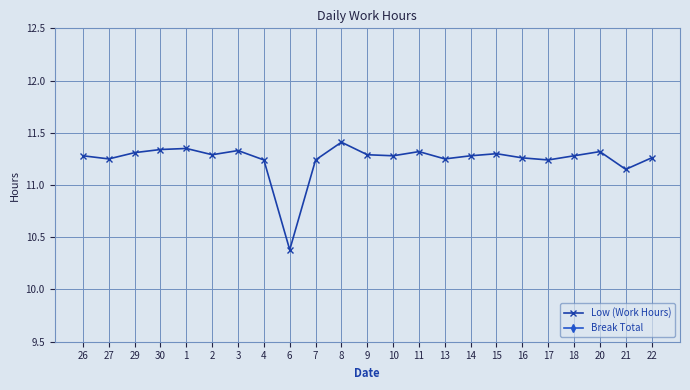

At which label does Low (Work Hours) reach its minimum?

6